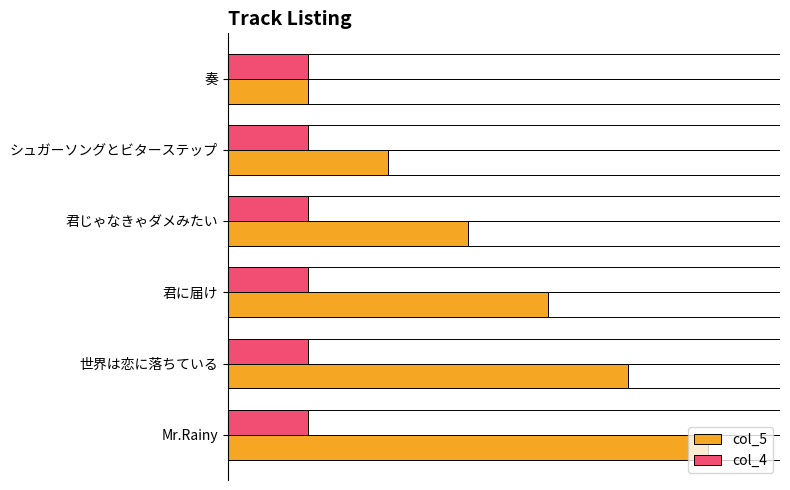

Is the value of col_5 at Mr.Rainy greater than the value of col_4 at Mr.Rainy?

Yes